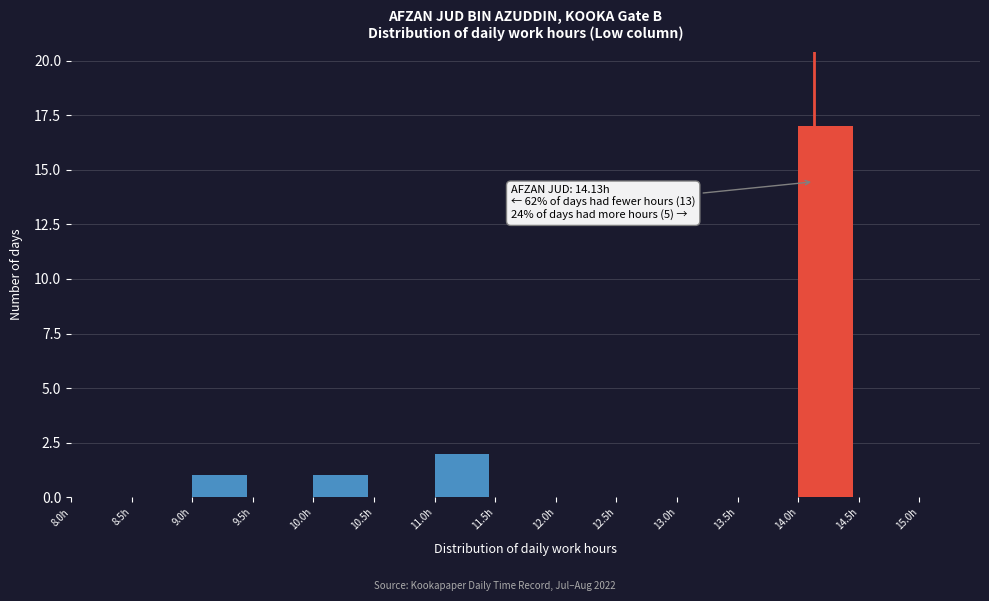

Which range on the x-axis has the tallest bar?

14.0 to 14.5